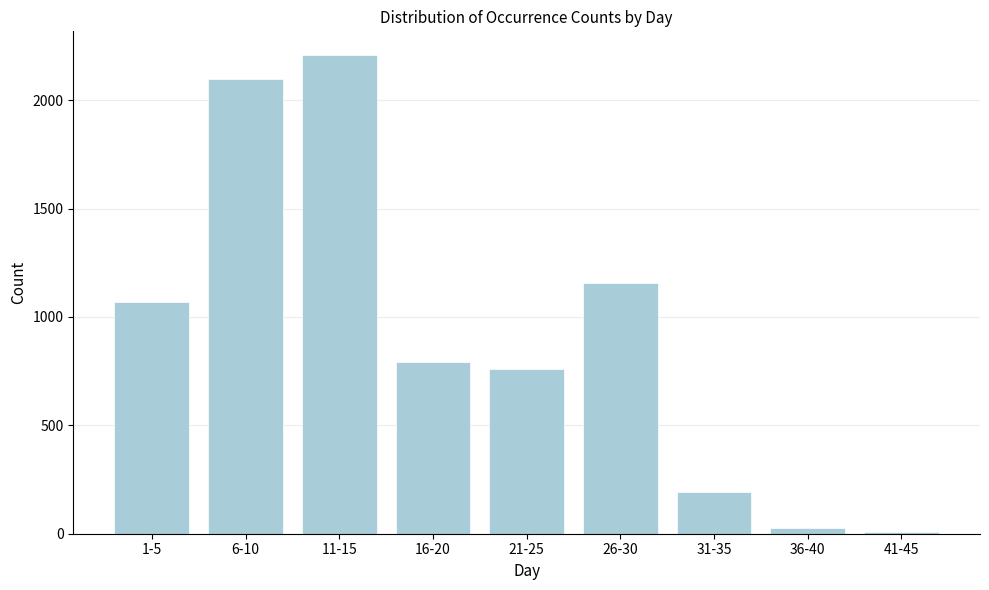

Reading right to left, list all the values displayed in this chart.

9	26	193	1157	761	793	2207	2098	1070